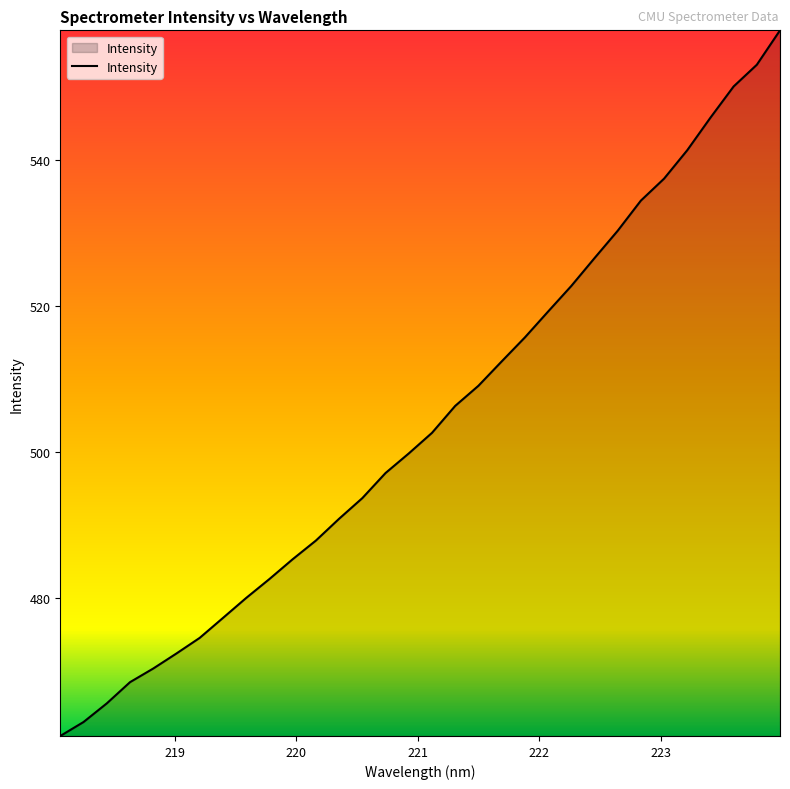

What is the smallest value displayed?

461.1